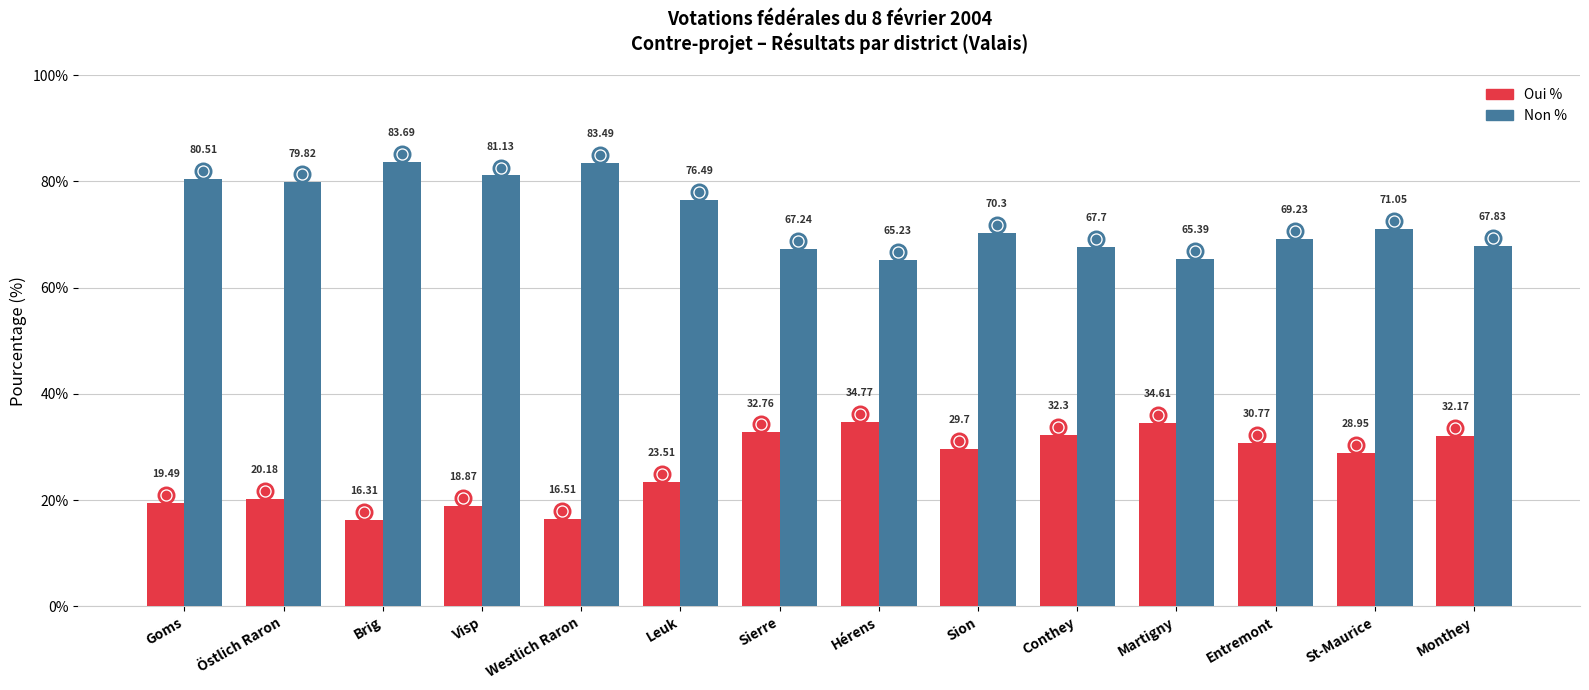

What are all the series names shown in the legend?

Oui %, Non %